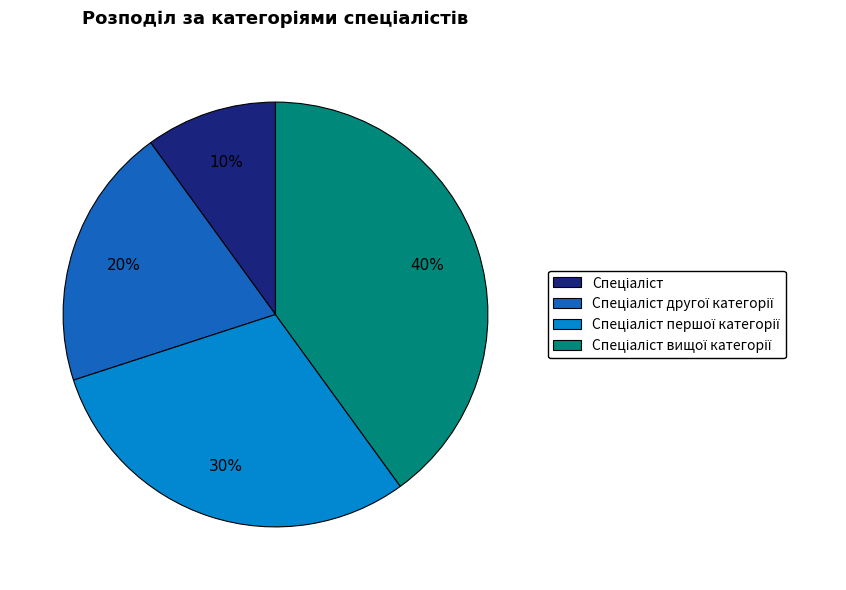

Does any single category account for the majority?

No